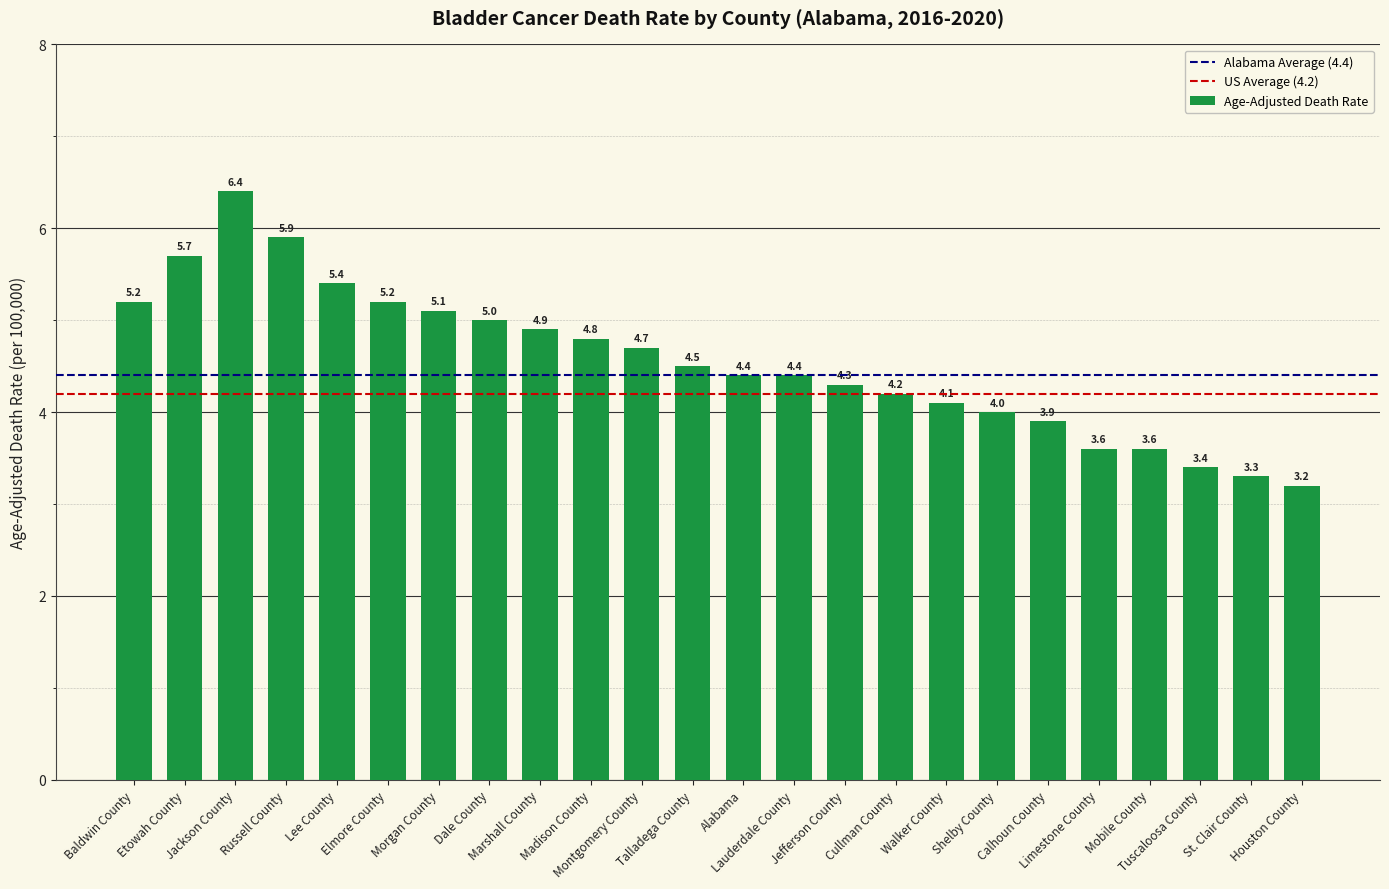

What is the label of the 3rd bar from the right?

Tuscaloosa County